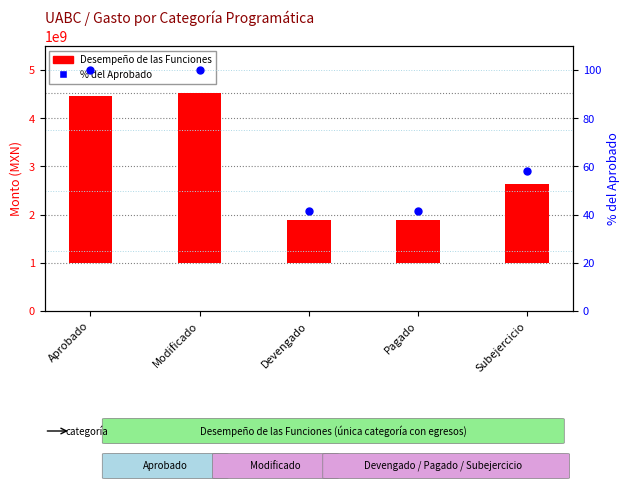

Which series has the widest spread of Y values?

Desempeño de las Funciones